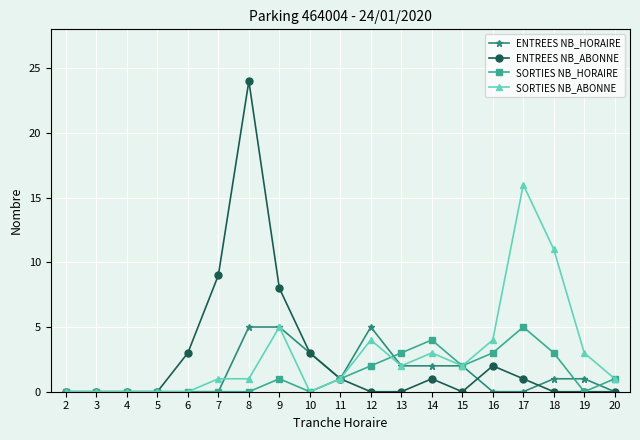

What is the sum of all SORTIES NB_ABONNE values?

54